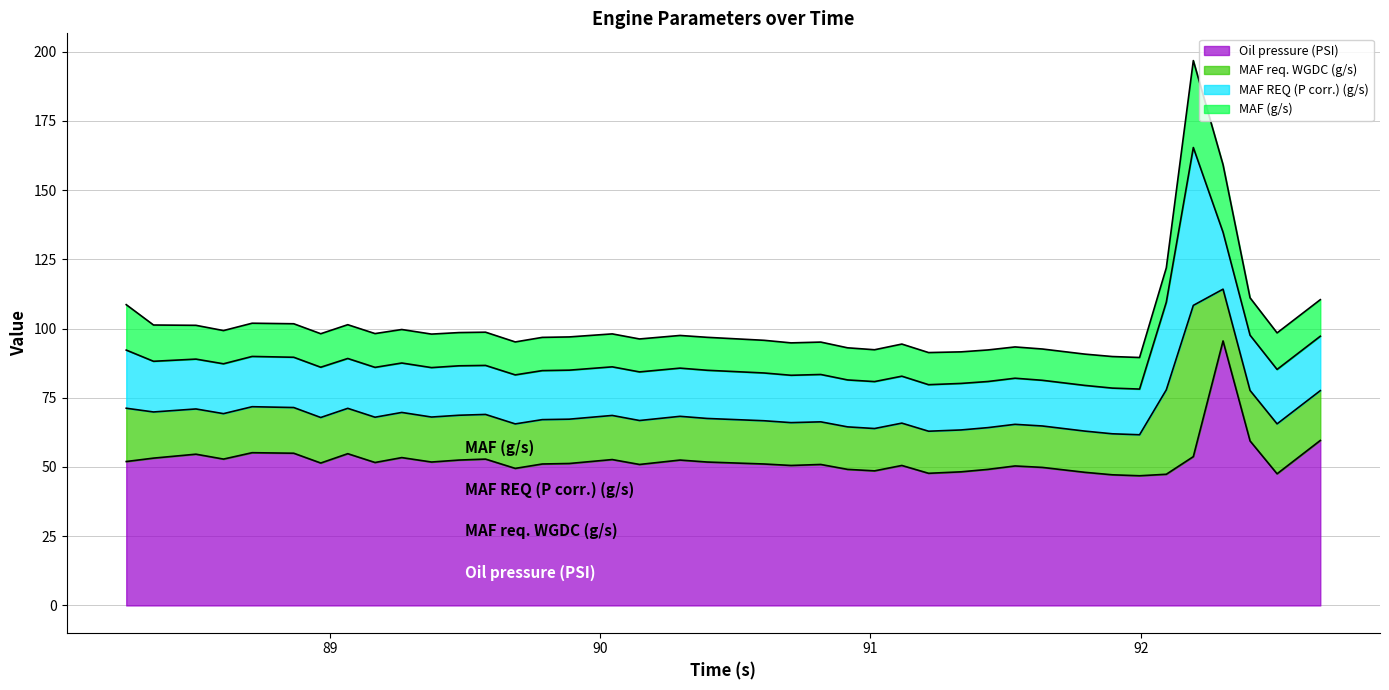

What is the lowest value of the Oil pressure (PSI) series?

46.8